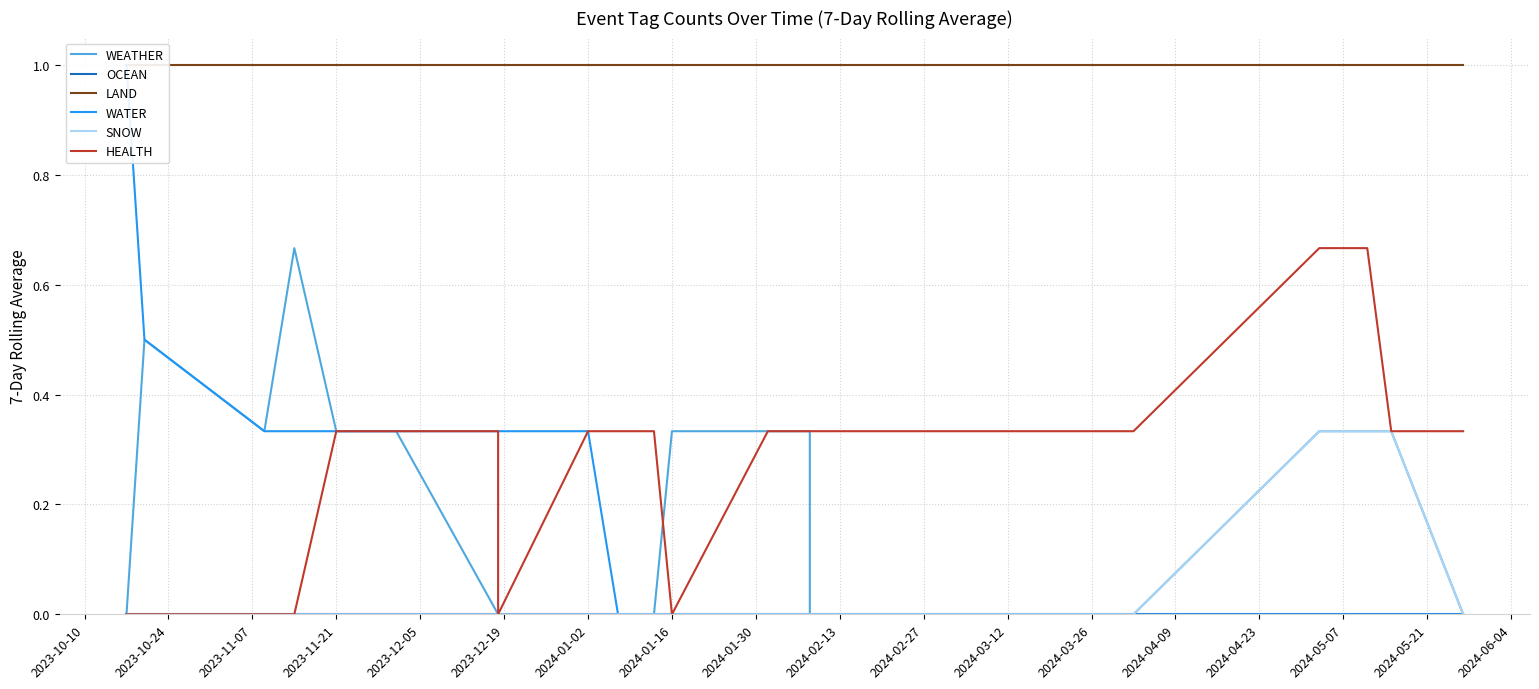

What is the label of the 18th point from the right?

2023-11-07